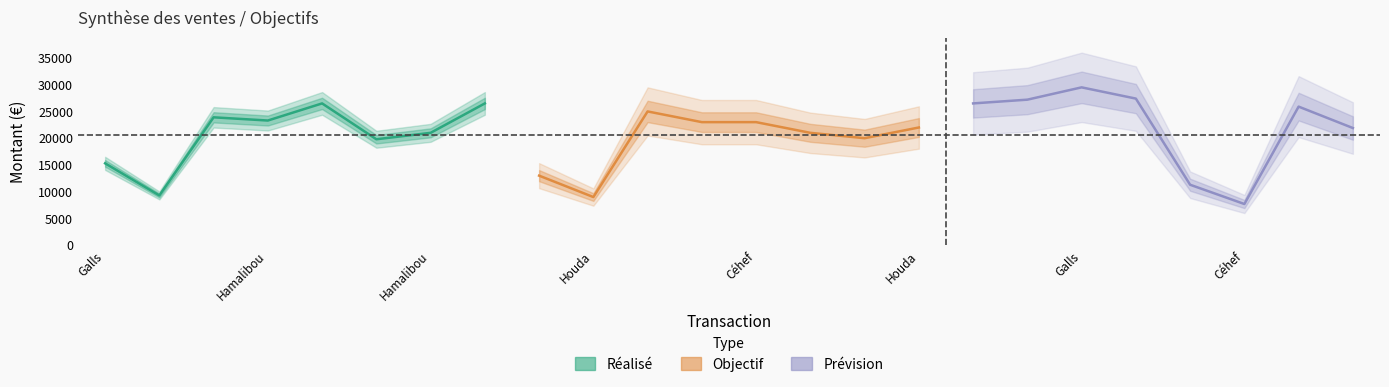

What is the difference between the highest and lowest values at Houda?

4400